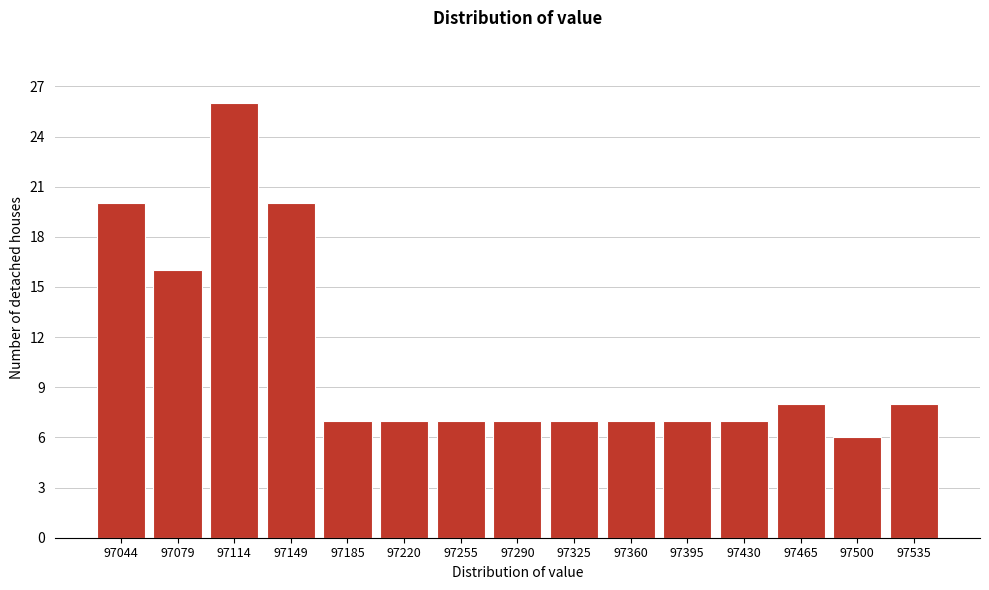

Reading left to right, extract all data points from this chart.

20	16	26	20	7	7	7	7	7	7	7	7	8	6	8